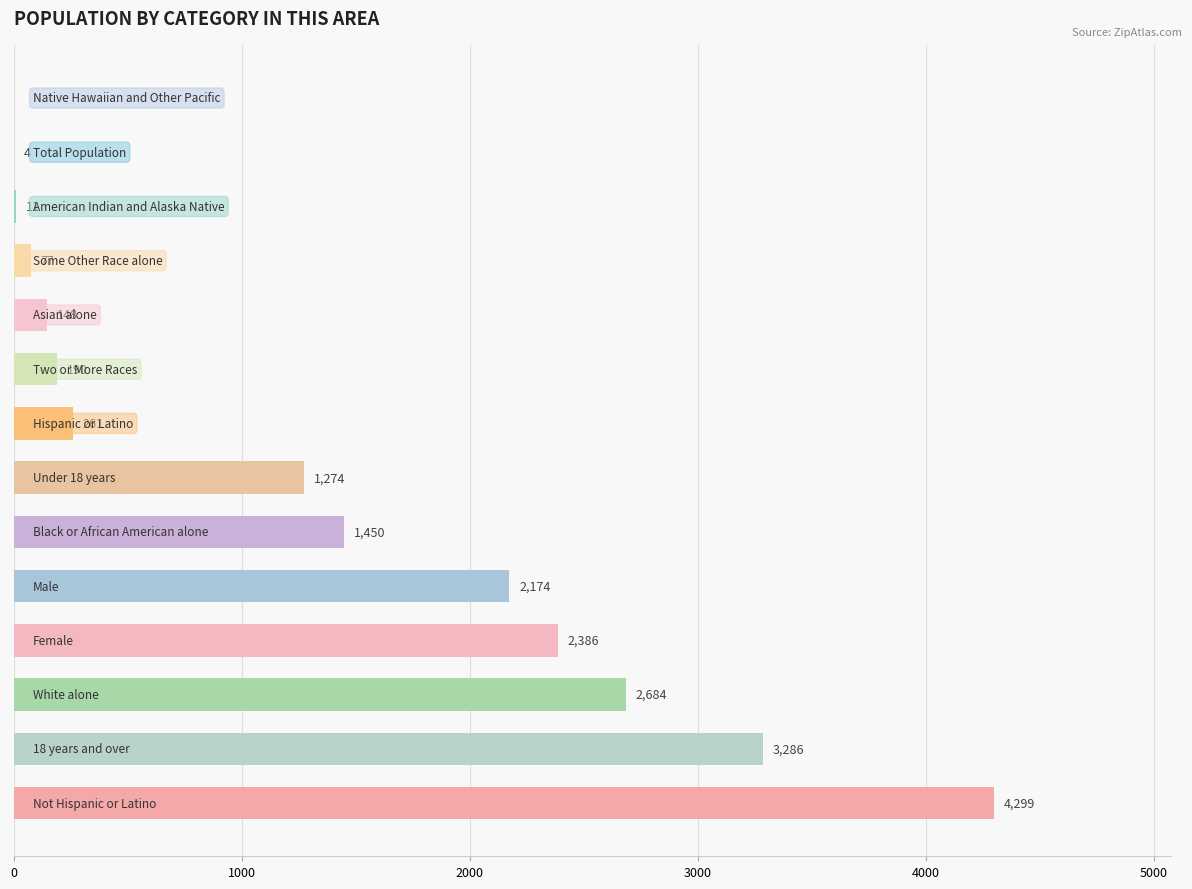

Are the bars grouped side by side (vs. stacked)?

No